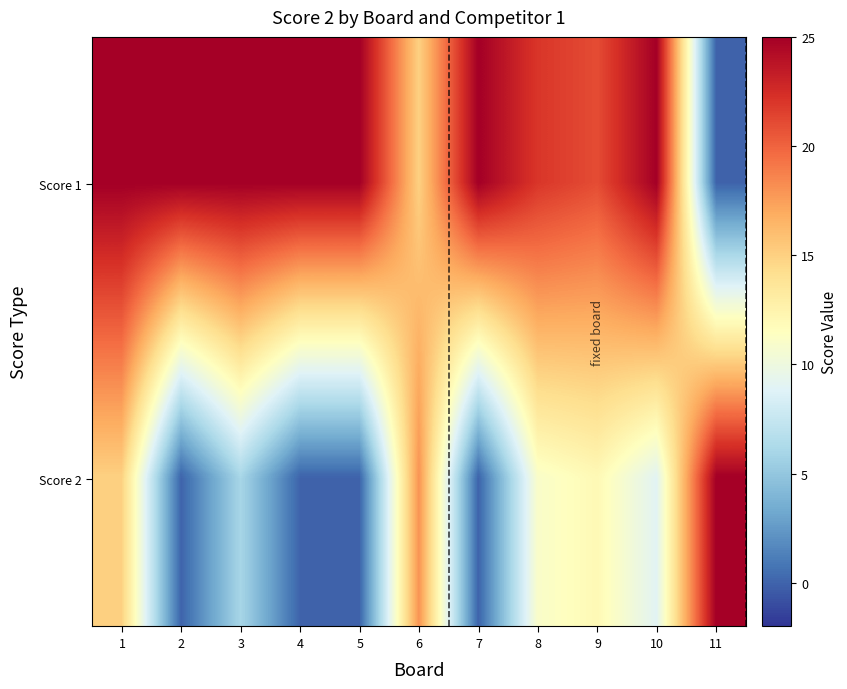

Reading left to right, what are all the values shown in this chart?

Score 1: 1=25	2=25	3=25	4=25	5=25	6=15	7=25	8=22	9=21	10=25	11=0
Score 2: 1=15	2=0	3=6	4=0	5=0	6=18	7=0	8=11	9=12	10=9	11=25